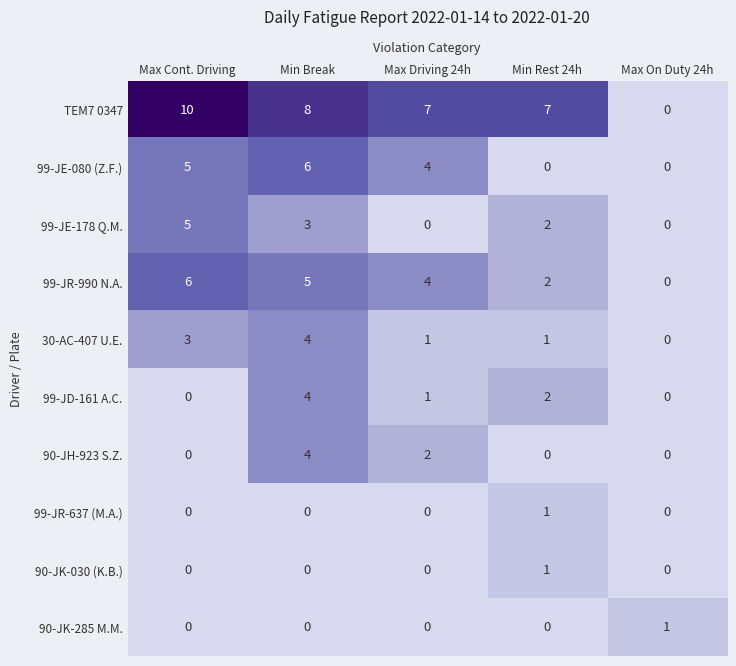

Which series has the largest range (max minus min)?

TEM7 0347